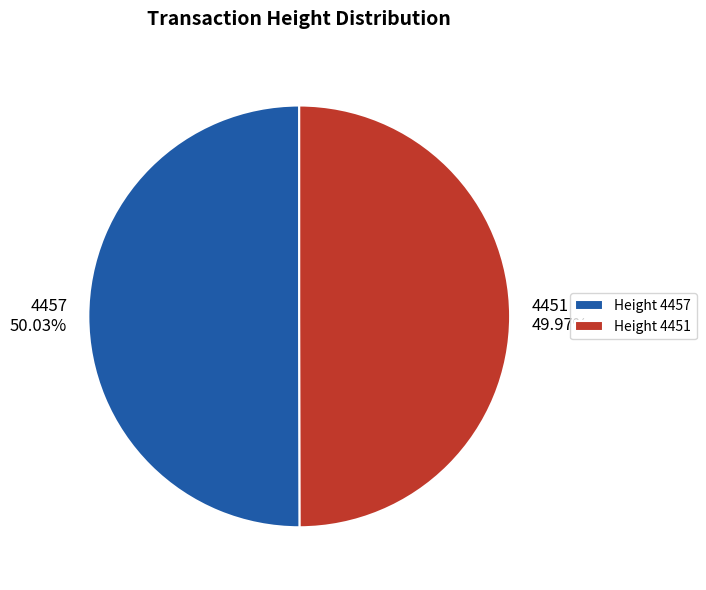

Is there a majority slice in this chart?

Yes